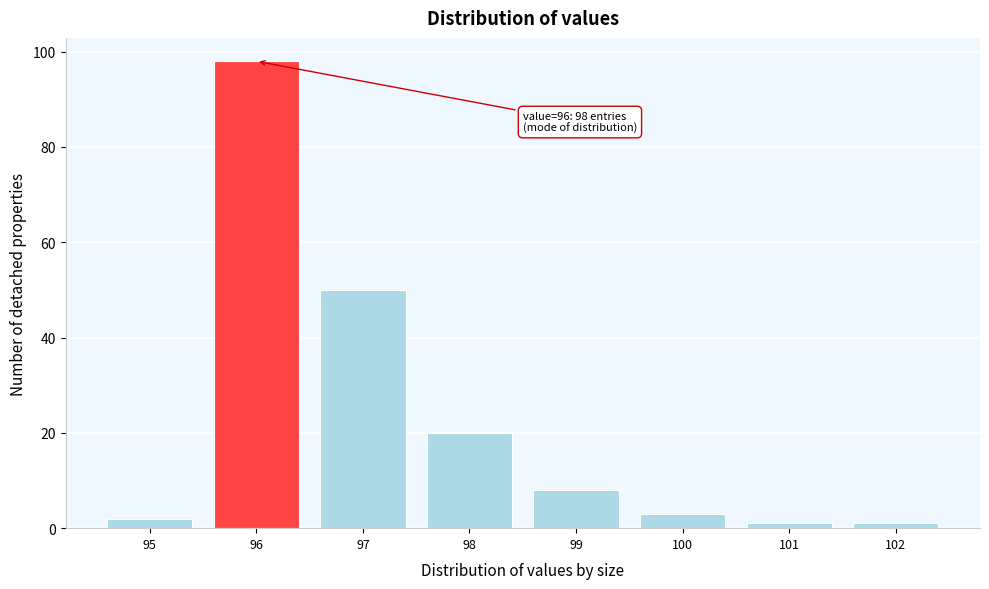

Reading left to right, list all the values displayed in this chart.

2	98	50	20	8	3	1	1